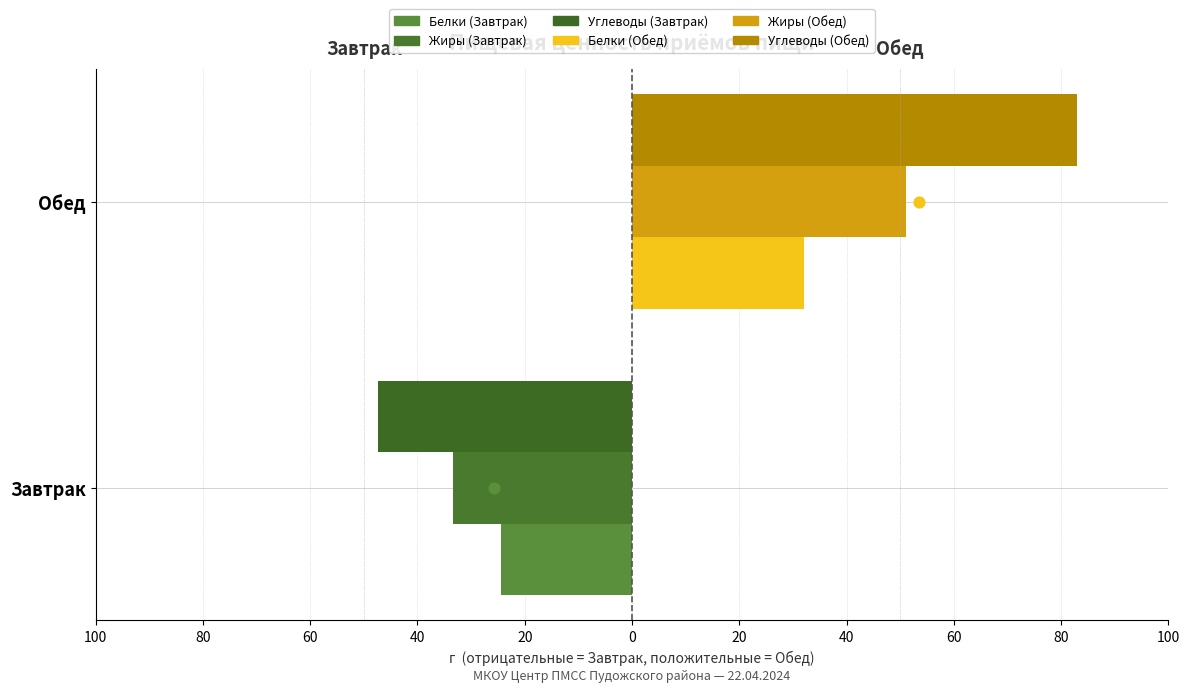

What is the total value across all series at Завтрак?

-105.0